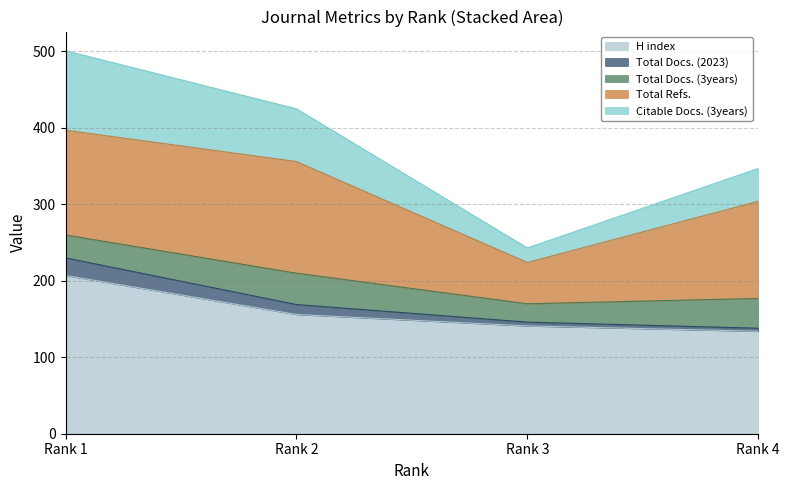

At which category is the sum across all series the highest?

Rank 1